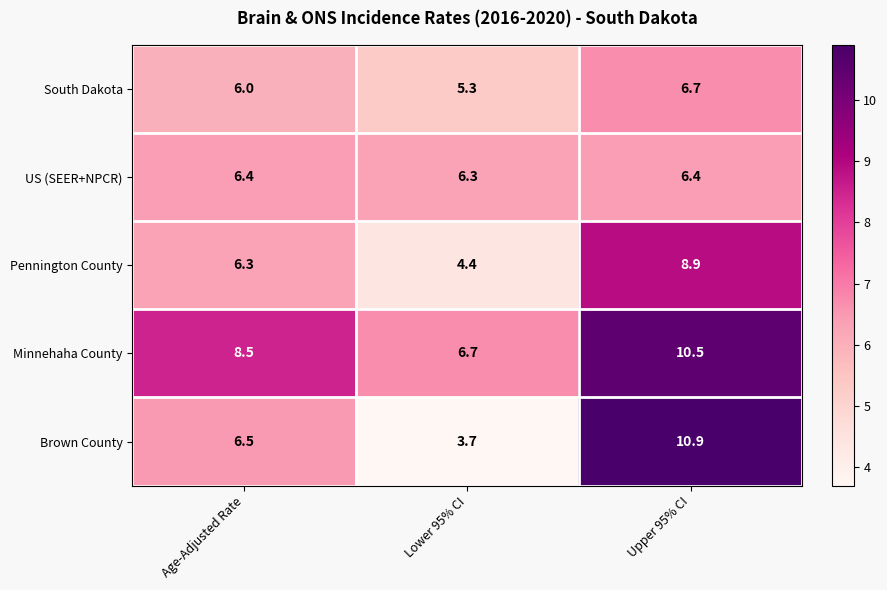

At which category is the sum across all series the highest?

Upper 95% CI